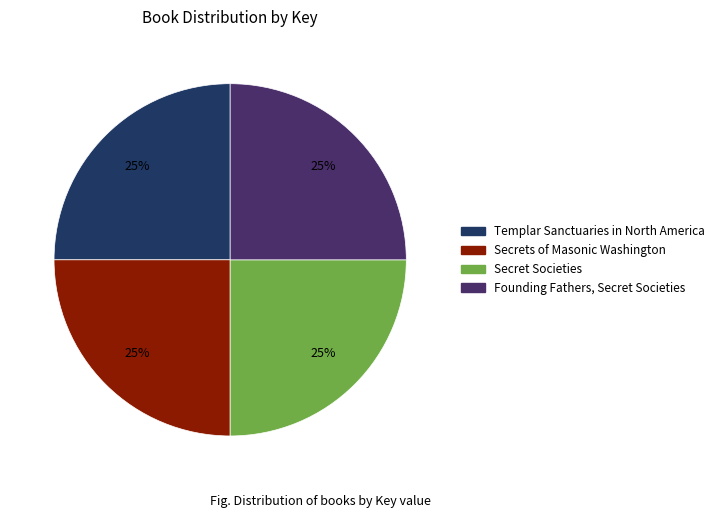

Is it true that Templar Sanctuaries in North America is 34% of the pie?

False